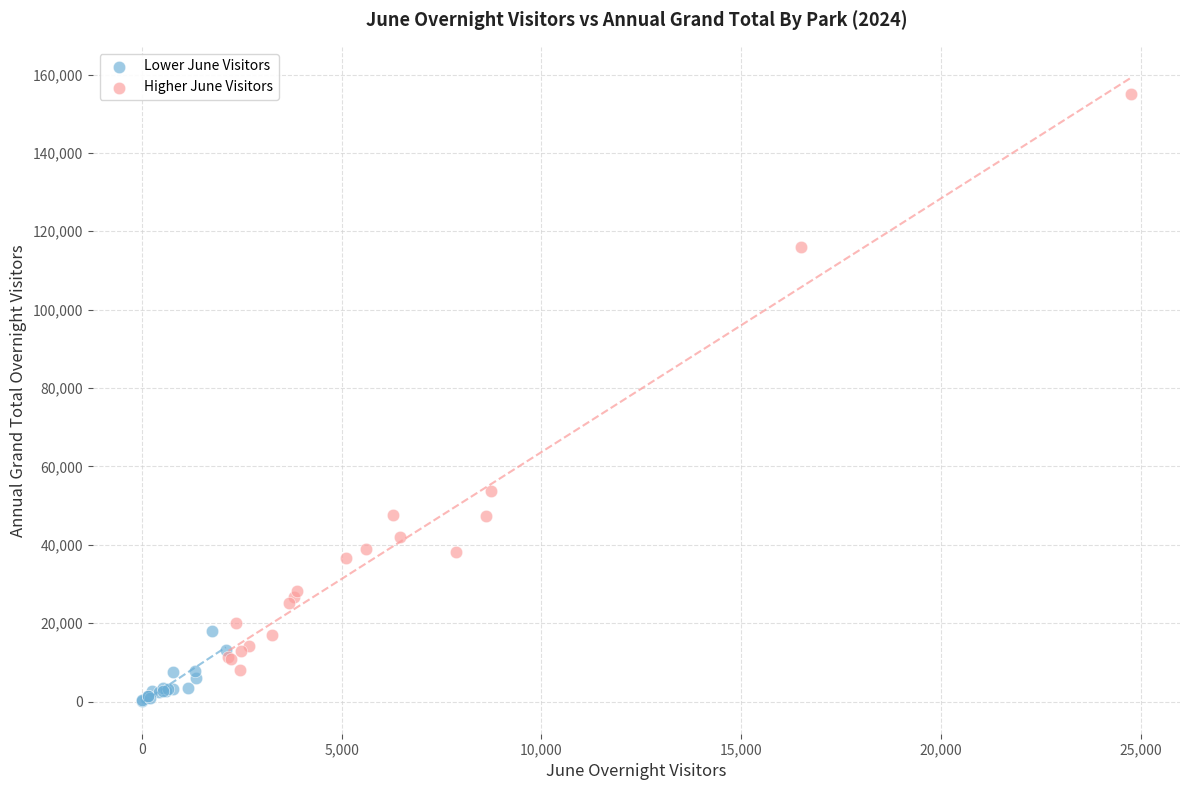

What are all the series names shown in the legend?

Lower June Visitors, Higher June Visitors